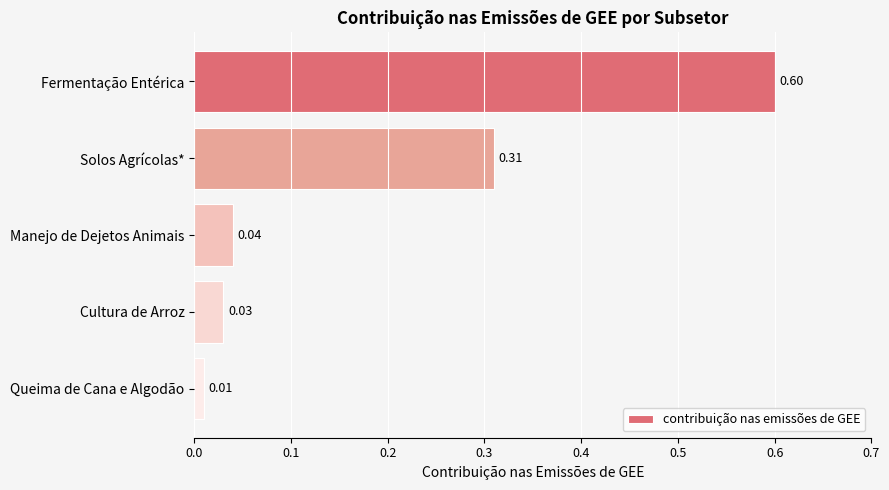

What is the average value?

0.2